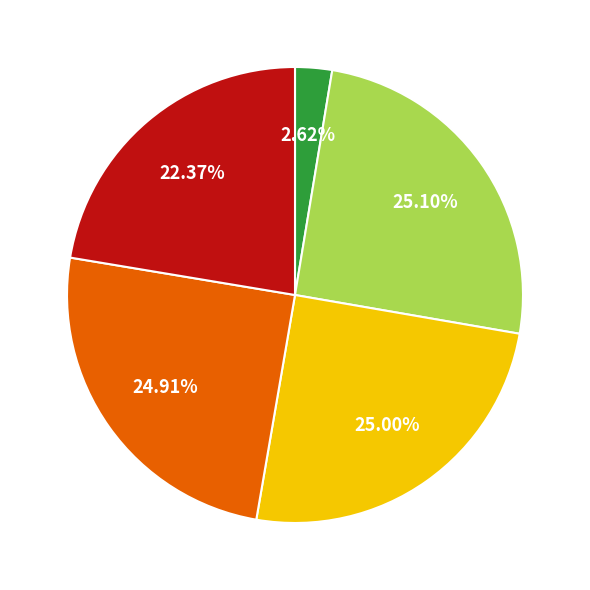

How many segments does this pie chart have?

5